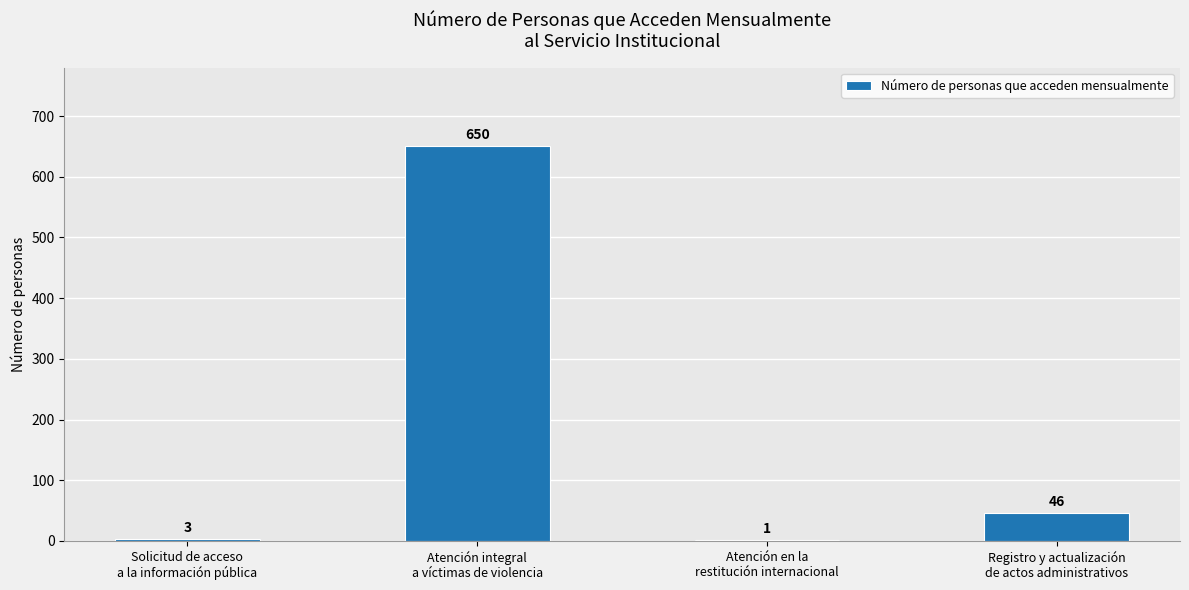

Reading left to right, list all the values displayed in this chart.

3	650	1	46